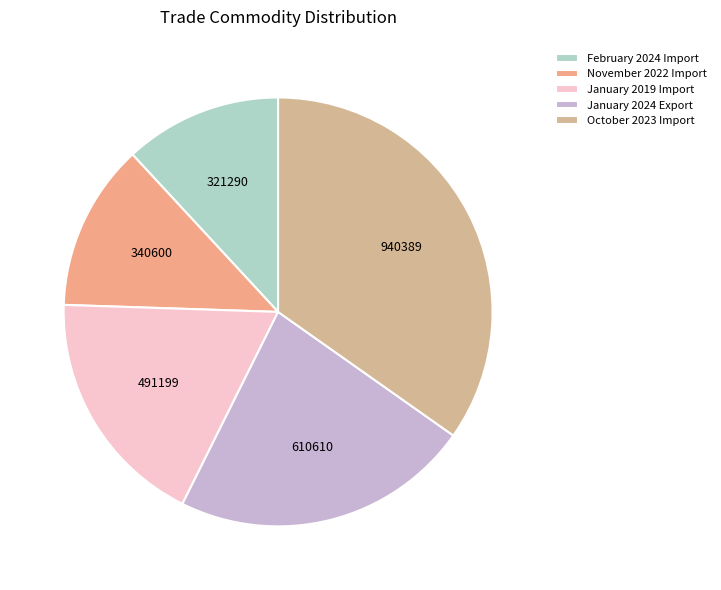

Which slice is the largest?

October 2023 Import